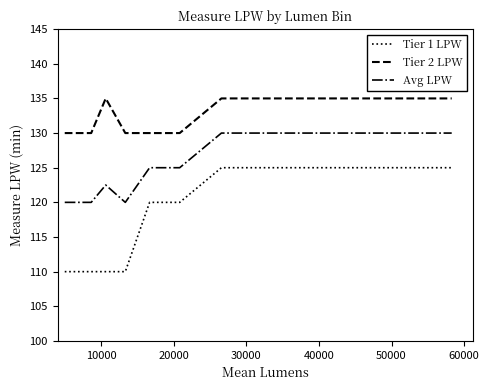

What is the maximum value for Avg LPW?

130.0